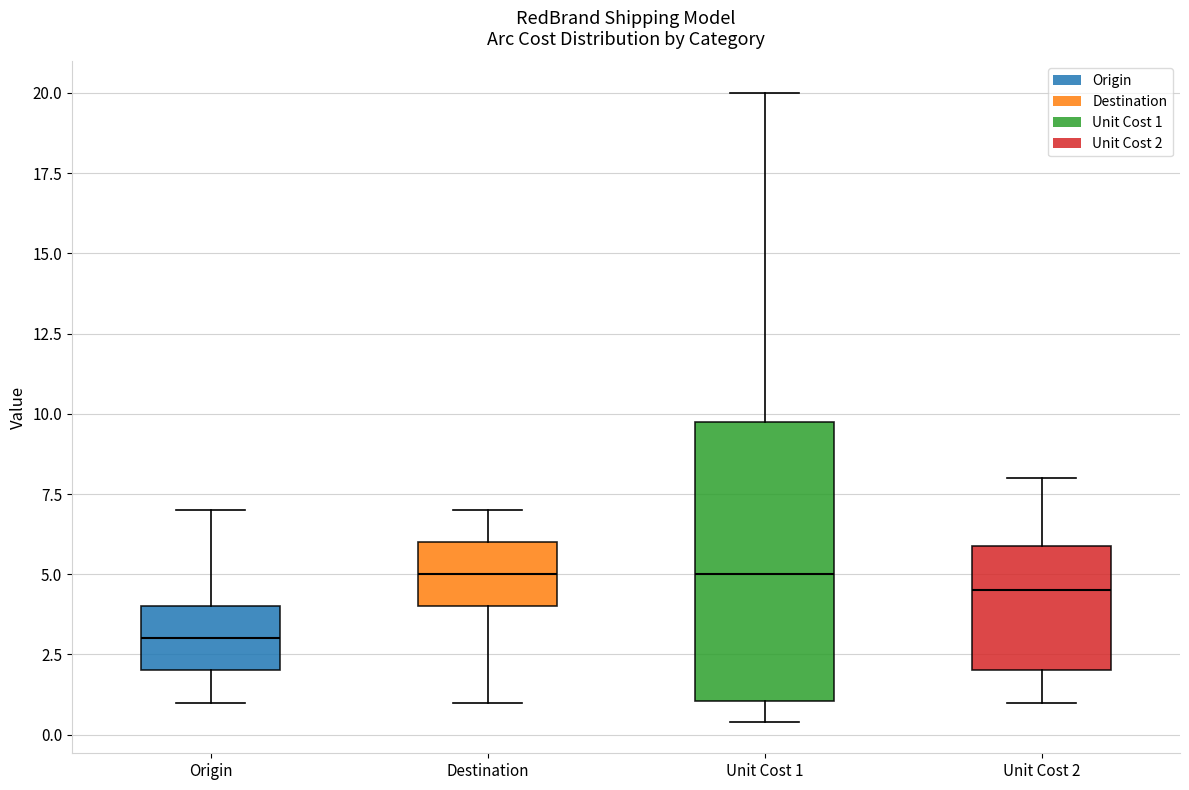

Reading left to right, transcribe this box plot: for each box, give where its median line is, the range the box spans, and where its two whiskers end, as read against the y-axis. The values are not printed on the chart, so give them approximately, as read against the axis.

Origin: median 3.0, box 2.0 to 4.0, whiskers 1.0 to 7.0
Destination: median 5.0, box 4.0 to 6.0, whiskers 1.0 to 7.0
Unit Cost 1: median 5.0, box 1.0 to 10.0, whiskers 0.5 to 20.0
Unit Cost 2: median 4.5, box 2.0 to 6.0, whiskers 1.0 to 8.0